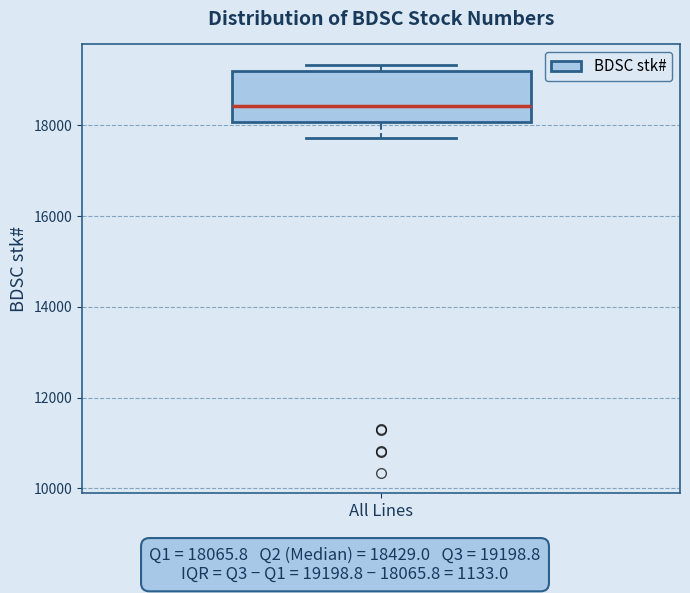

Read this box plot against the y-axis: the position of the median line, the range covered by the box, and the ends of both whiskers. The values are not printed on the chart, so give them approximately, as read against the axis.

median 18400, box 18000 to 19200, whiskers 17800 to 19400